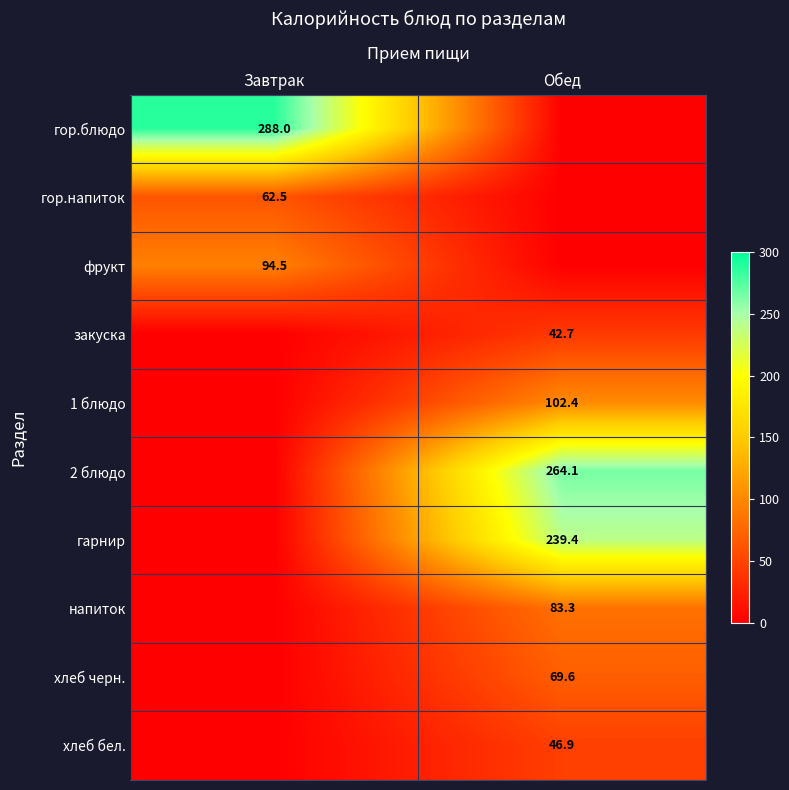

The value of напиток at Обед is 34.9. True or false?

False